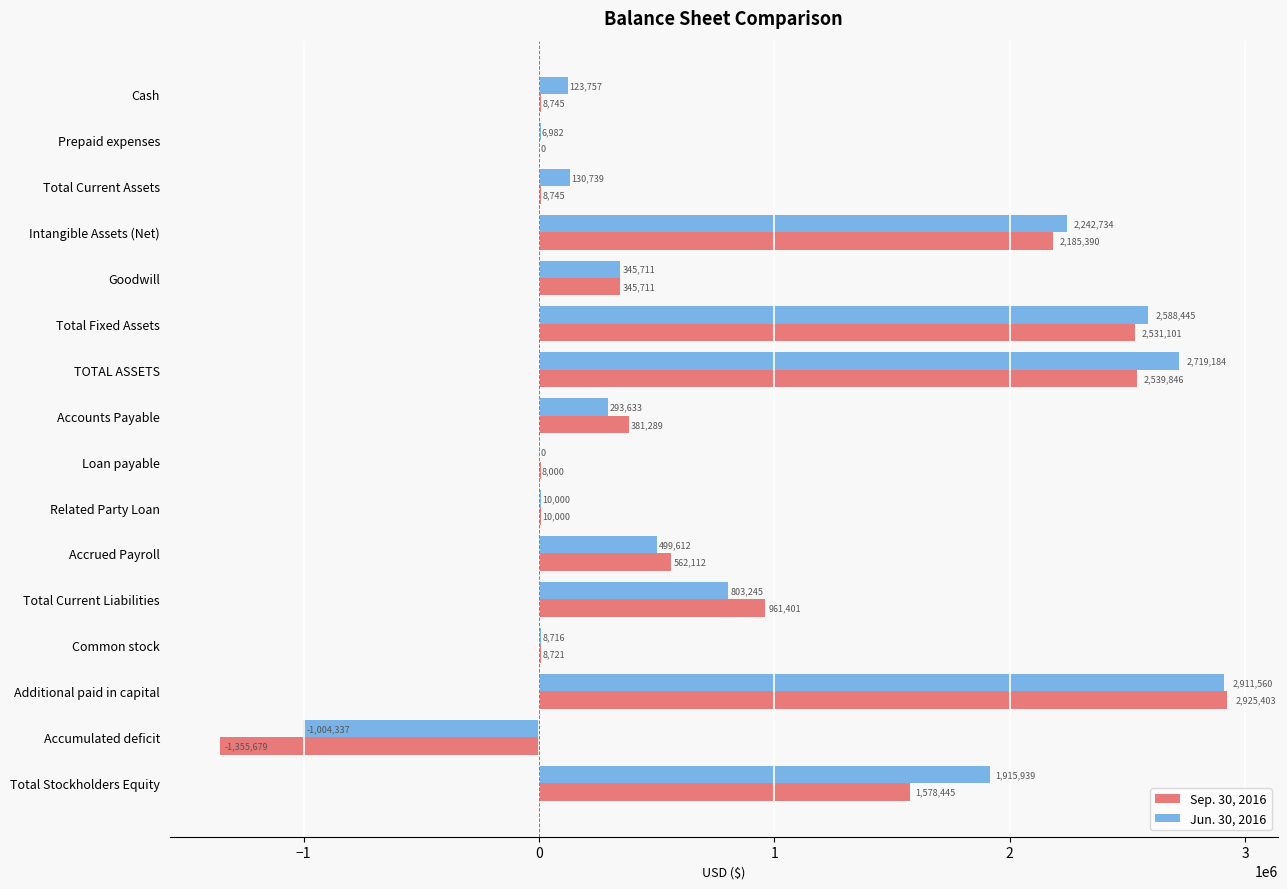

What is the maximum value shown in the chart?

2925403